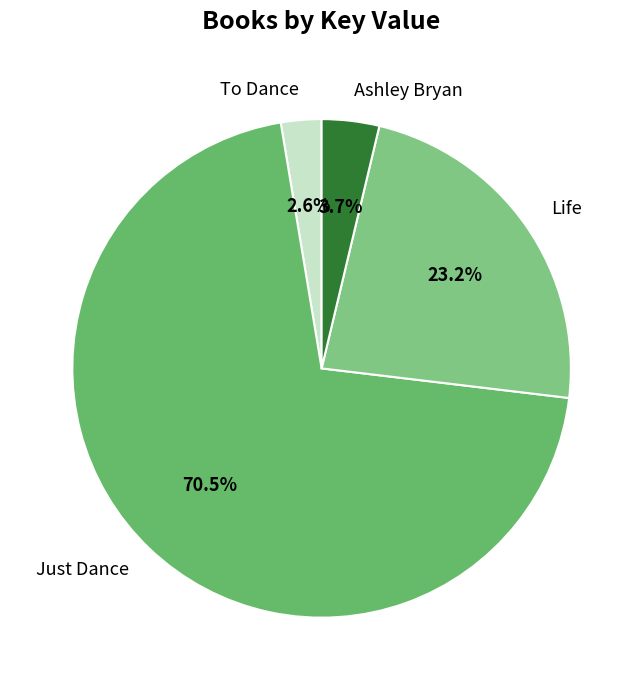

Which has a higher value, Life or To Dance?

Life